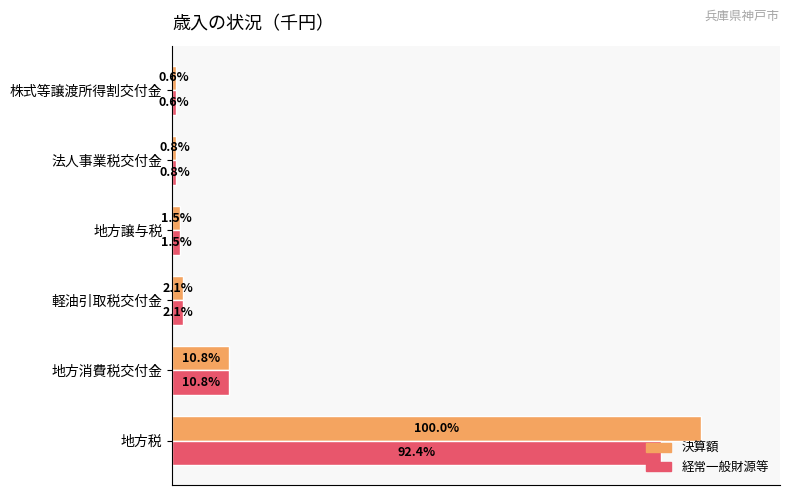

Is the value of 決算額 at 株式等譲渡所得割交付金 greater than the value of 経常一般財源等 at 法人事業税交付金?

No